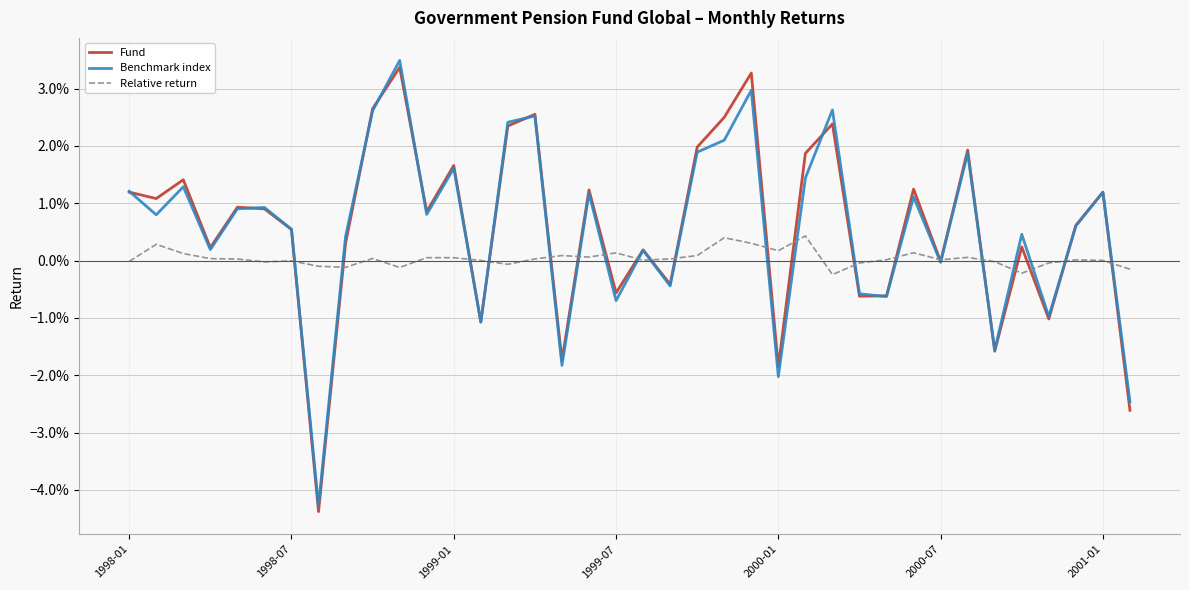

What are all the series names shown in the legend?

Fund, Benchmark index, Relative return